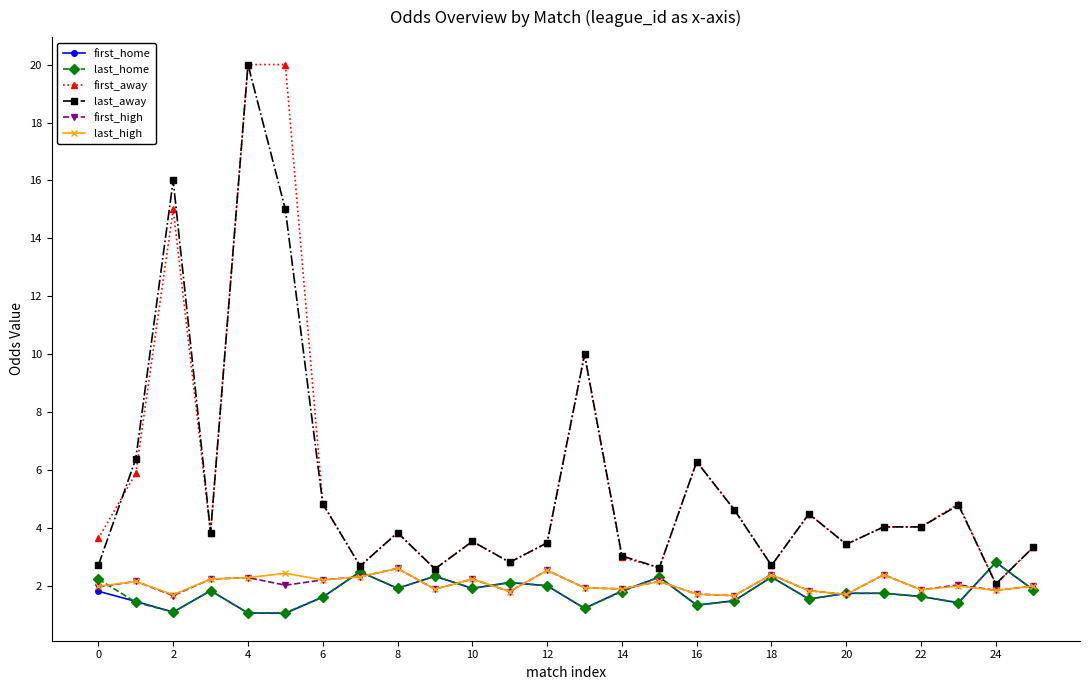

How many distinct data groups are displayed?

6